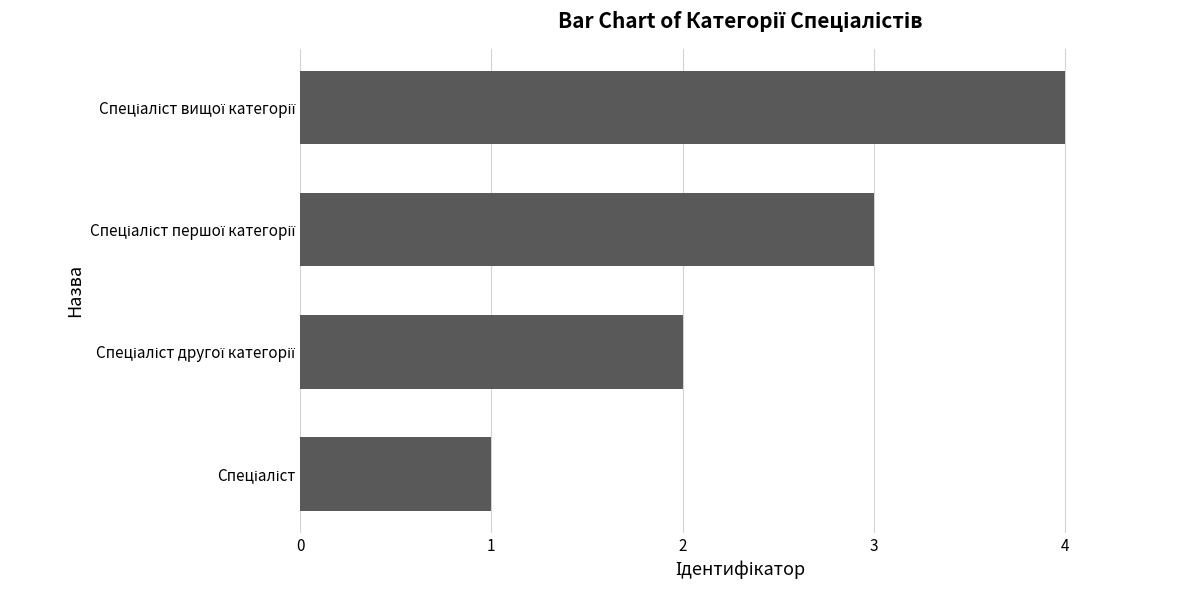

What is the greatest value displayed?

4